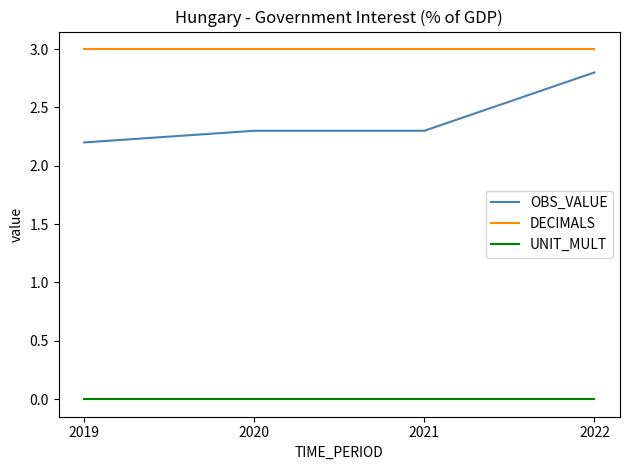

How many lines are shown in the chart?

3